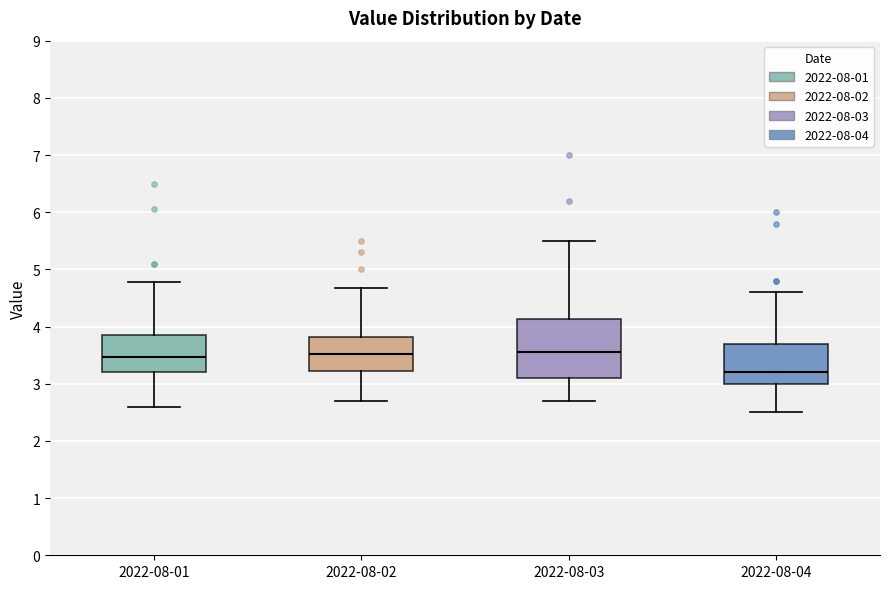

Comparing the boxes themselves (not the whiskers), which one is the tallest?

2022-08-03